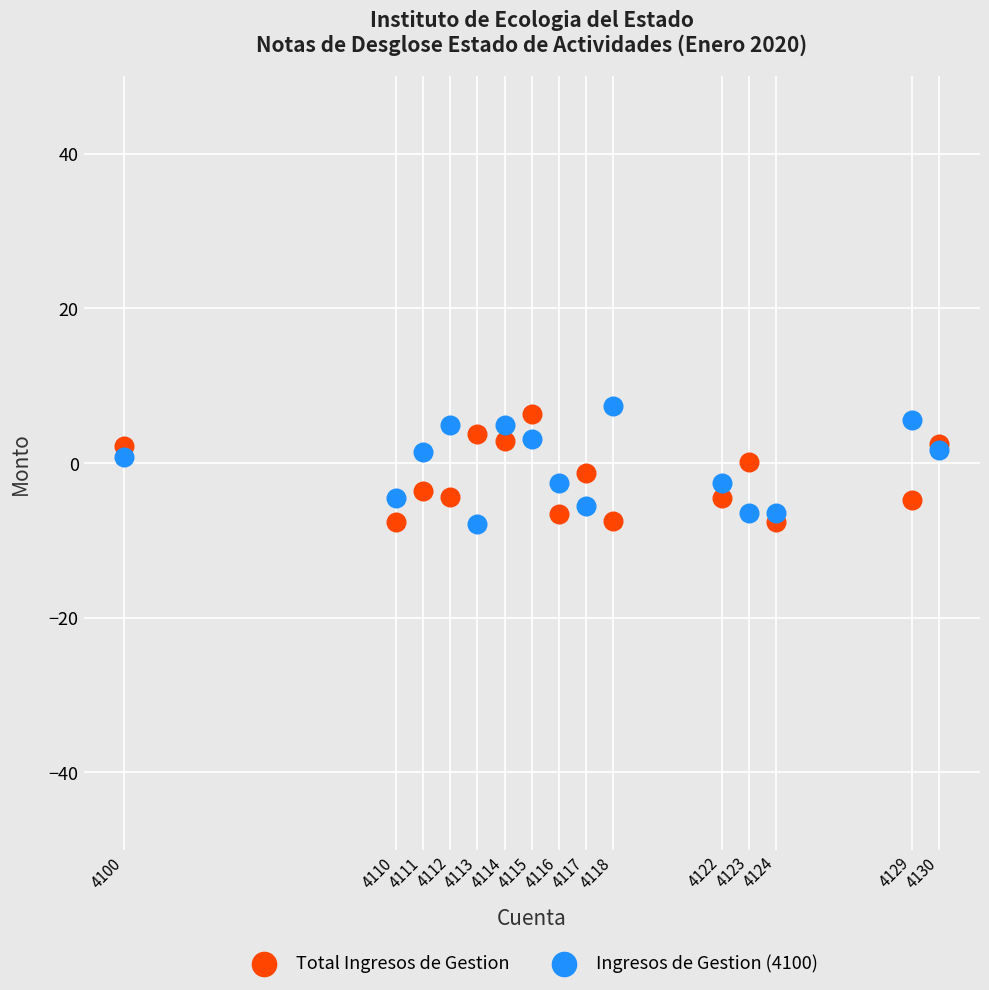

What is the X range (max minus min) for the scatter plot?

30.0